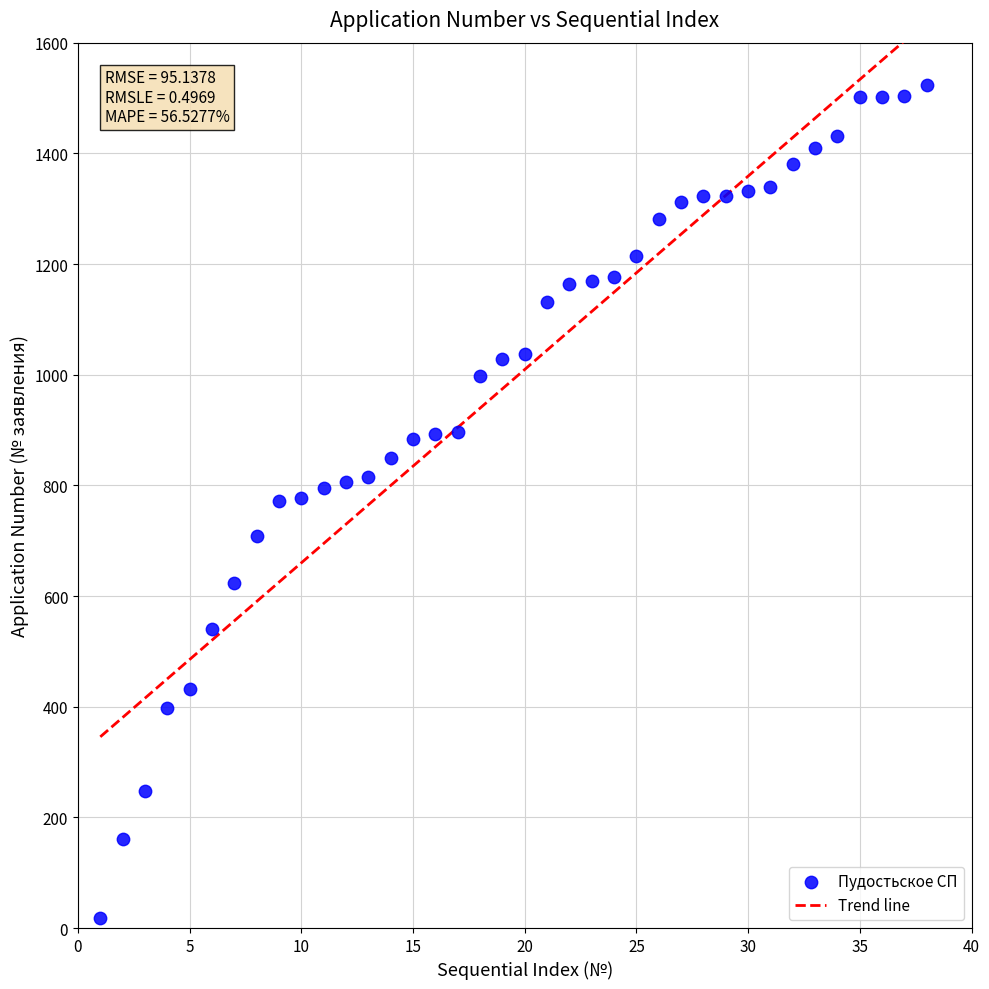

What is the range of Y values (max minus min)?

1505